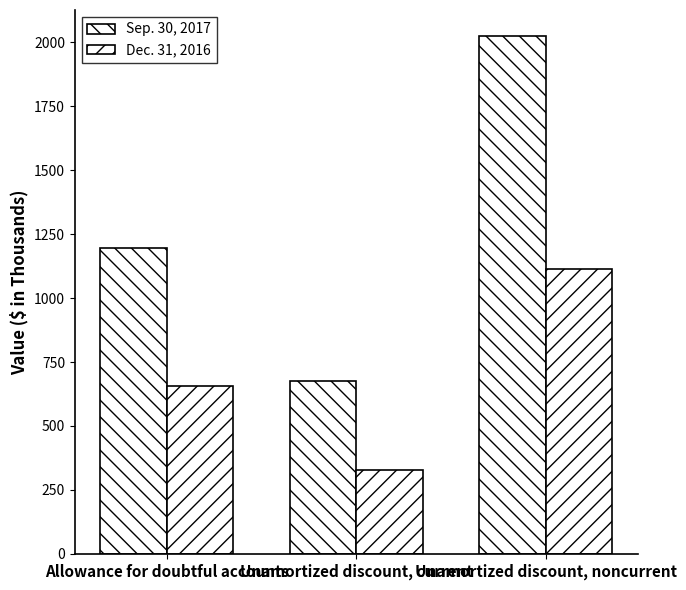

How many series are shown in this chart?

2